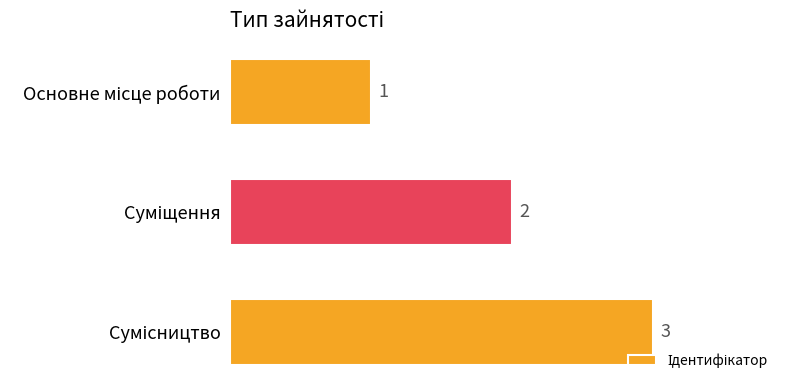

What is the value of the 2nd bar from the top?

2